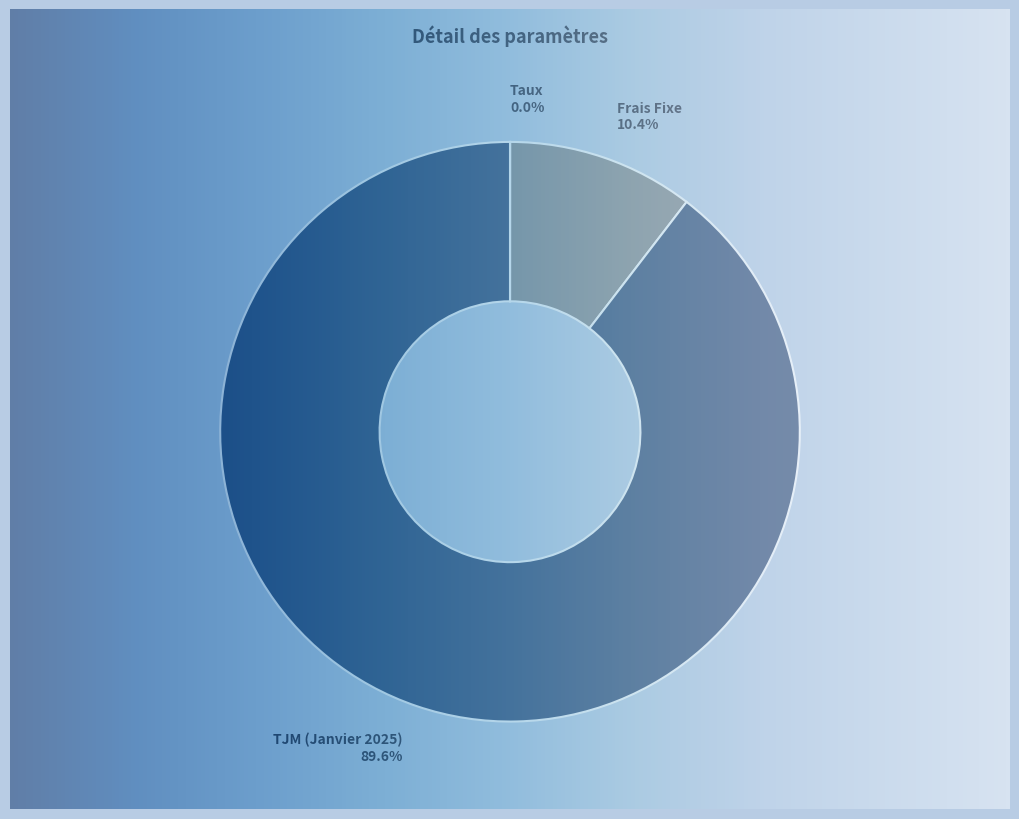

Does any single category account for the majority?

Yes